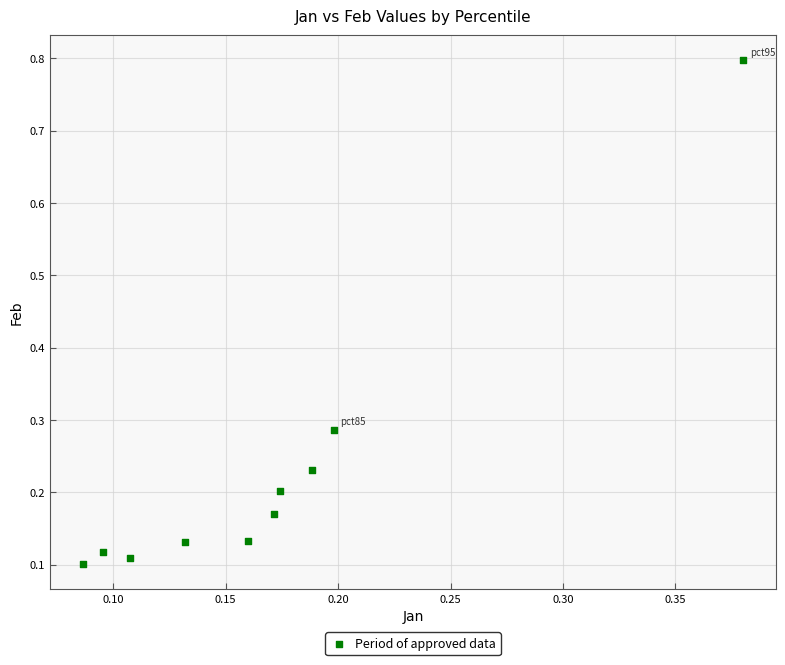

What is the range of Y values (max minus min)?

0.7